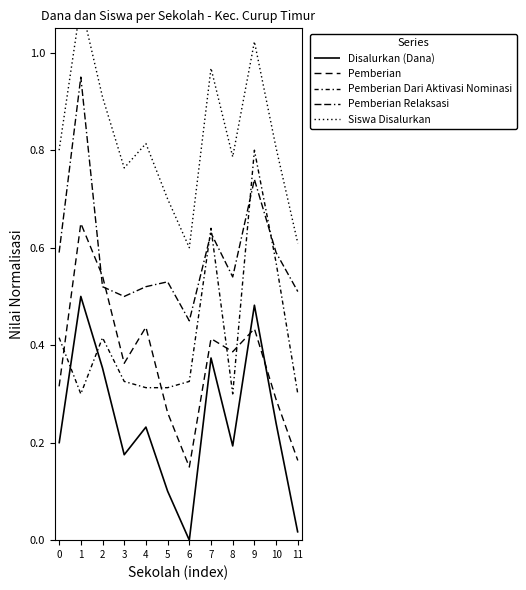

Which has a higher value, 7 or 4?

7